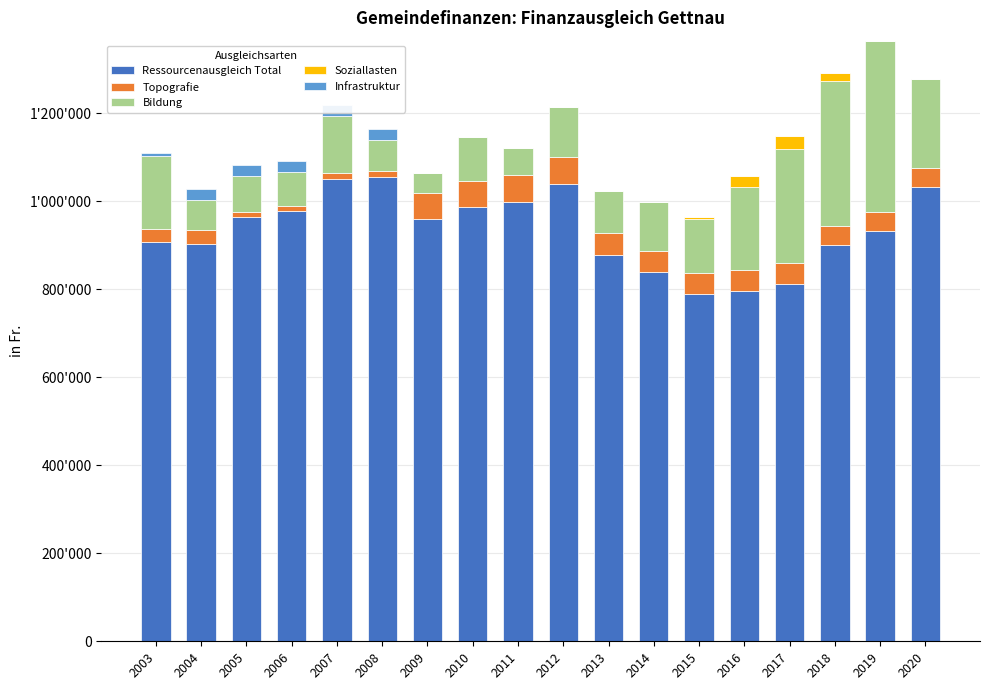

List the series in order of their peak value, lowest first.

Infrastruktur, Soziallasten, Topografie, Bildung, Ressourcenausgleich Total